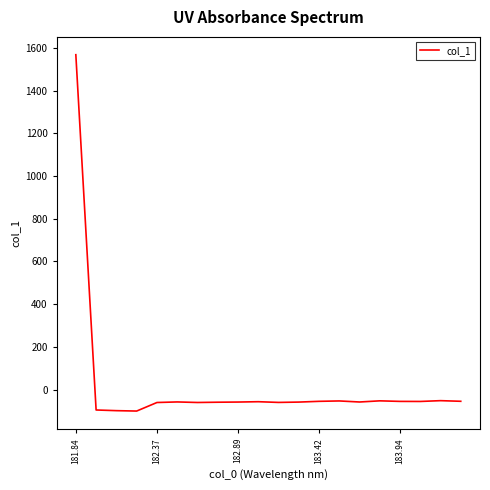

What is the greatest value displayed?

1568.8